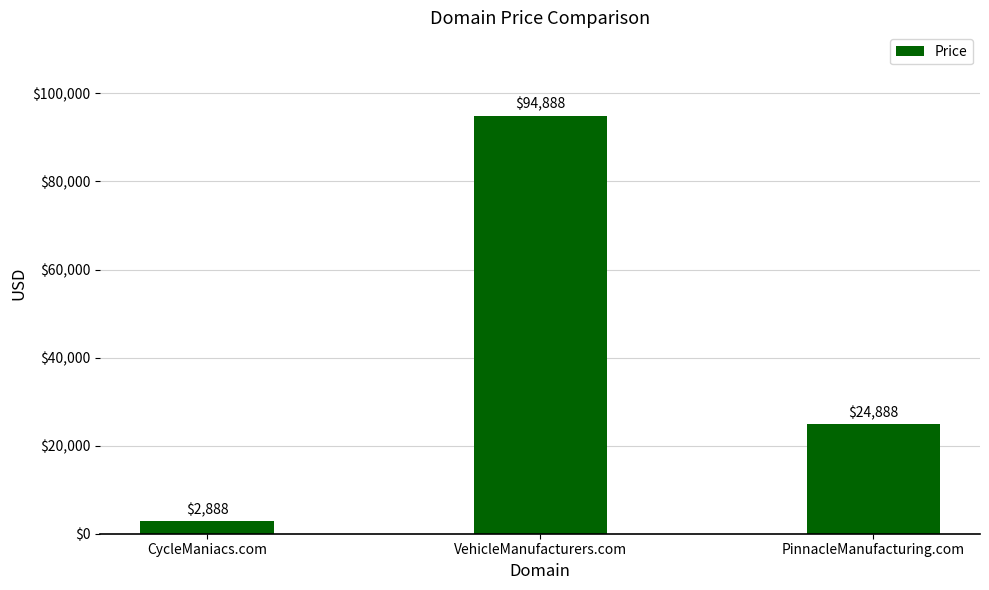

How many categories are shown in the chart?

3